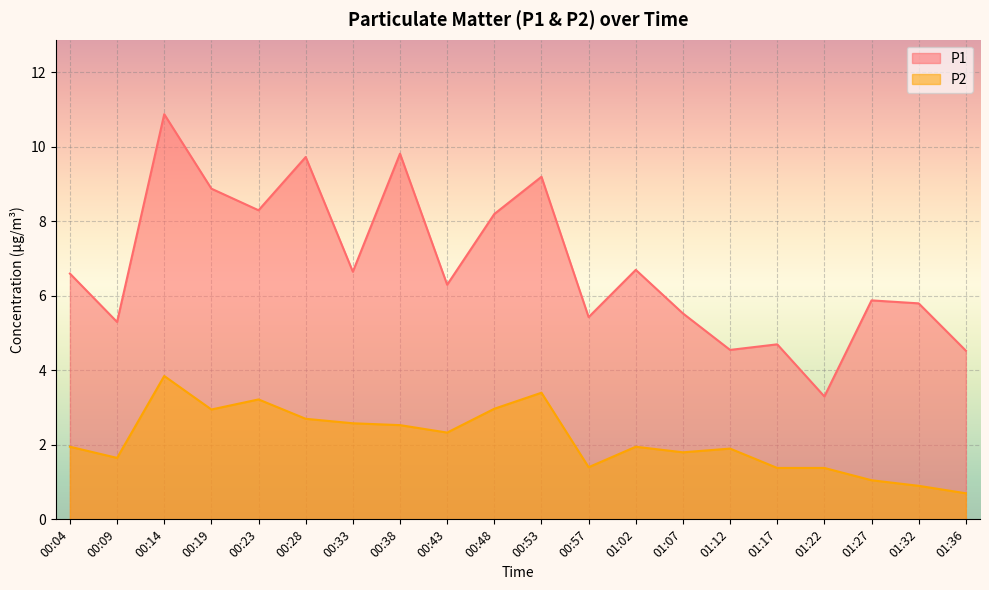

Where is P1 nearest to the value 7?

01:02